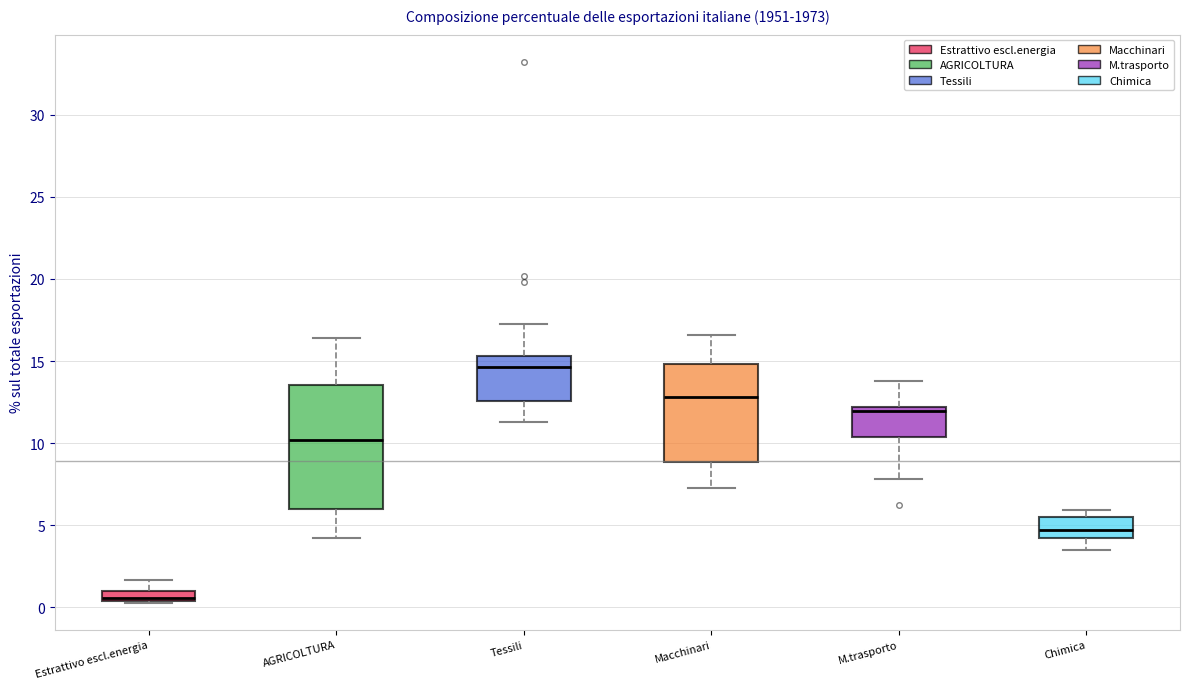

Comparing the boxes themselves (not the whiskers), which one is the tallest?

AGRICOLTURA